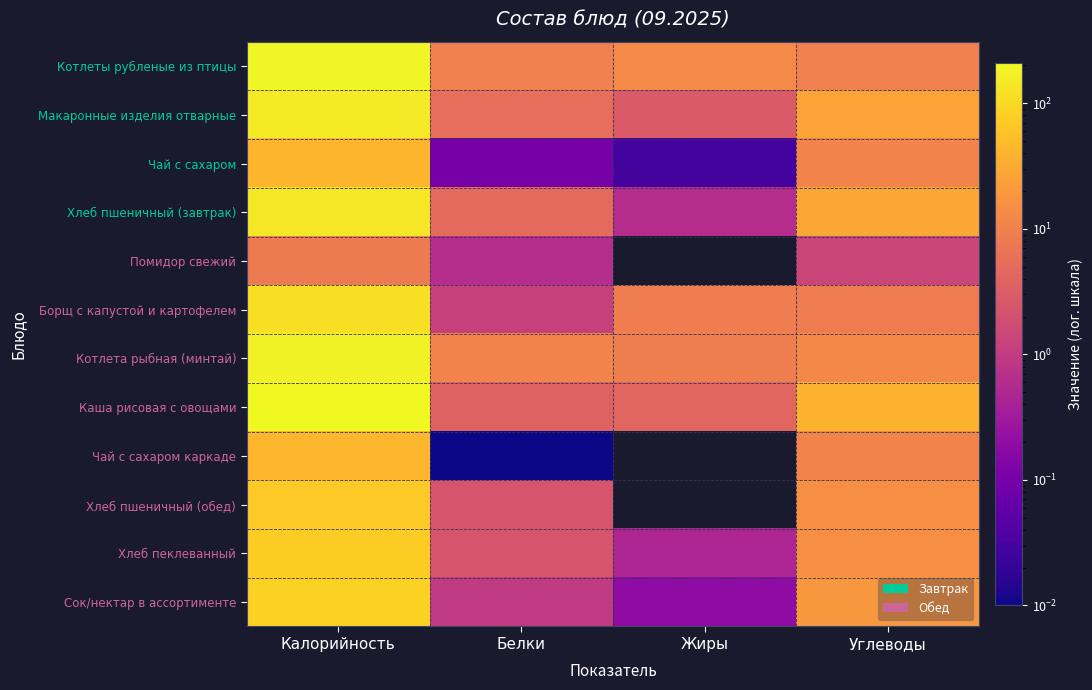

Which series has the largest total across all categories?

Каша рисовая с овощами